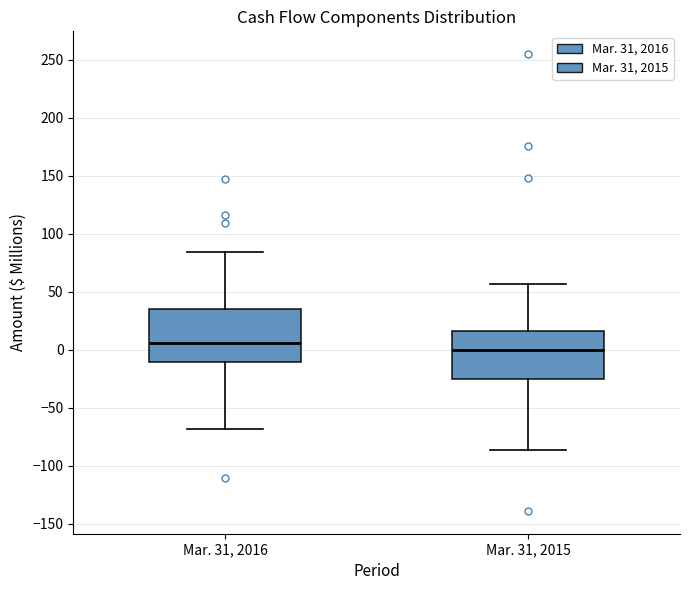

Reading left to right, read every box against the y-axis: the position of its median line, the range the box covers, and the ends of its whiskers. The values are not printed on the chart, so give them approximately, as read against the axis.

Mar. 31, 2016: median 5, box -10 to 35, whiskers -70 to 85
Mar. 31, 2015: median 0, box -25 to 15, whiskers -85 to 55